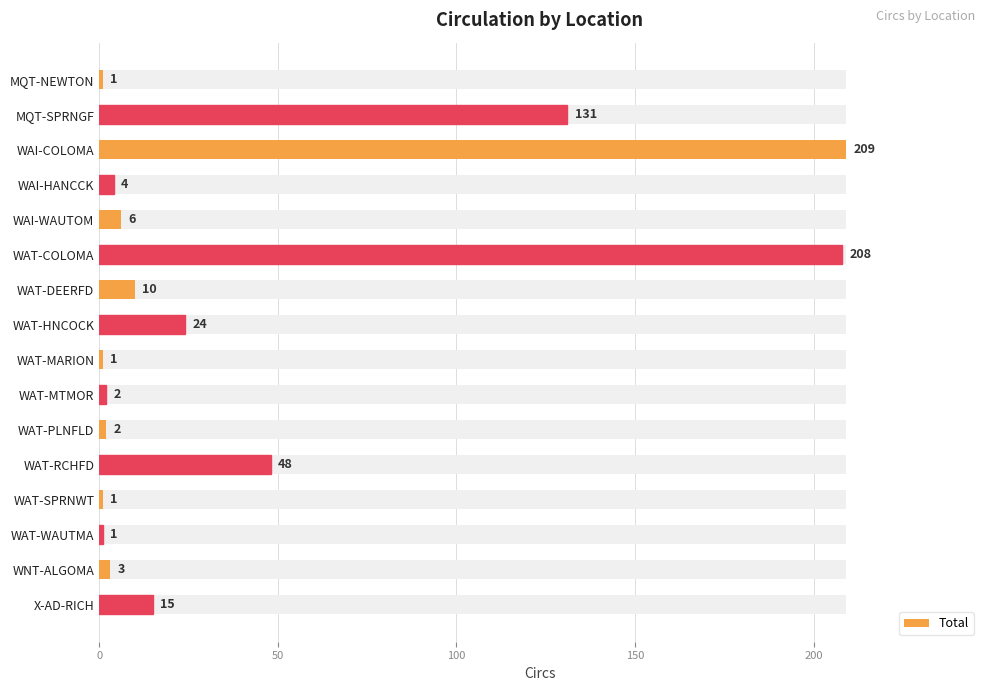

What is the value of the 5th bar from the left?

6